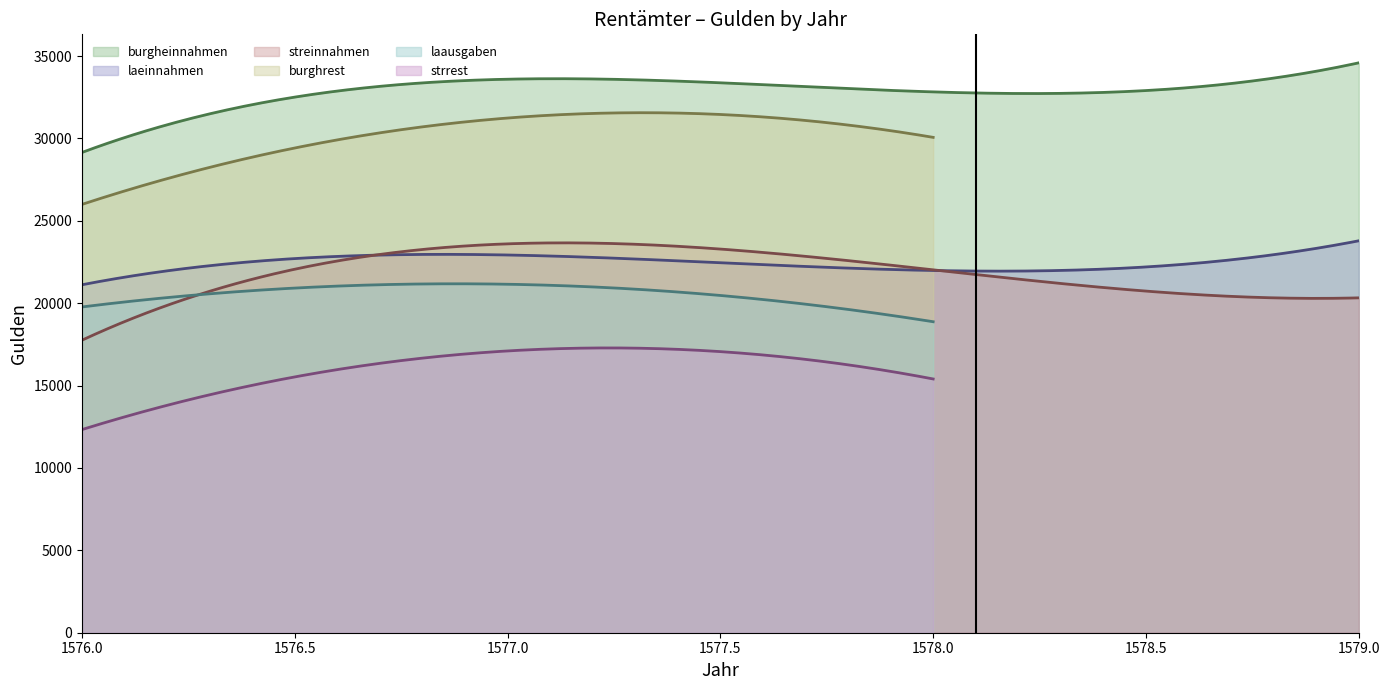

True or false: streinnahmen and burgheinnahmen cross at least once.

False